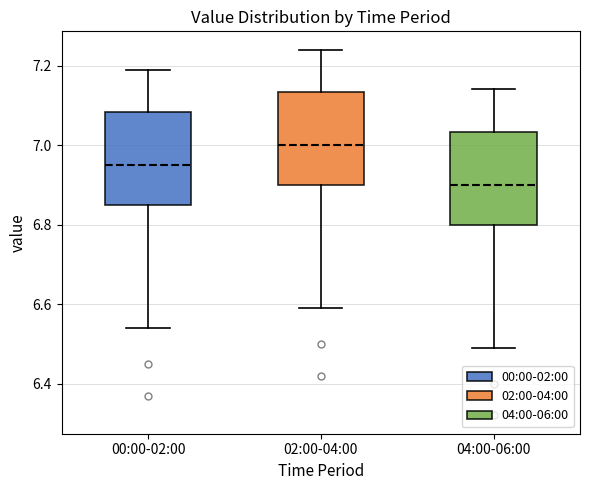

Reading left to right, transcribe this box plot: for each box, give where its median line is, the range the box spans, and where its two whiskers end, as read against the y-axis. The values are not printed on the chart, so give them approximately, as read against the axis.

00:00-02:00: median 6.96, box 6.86 to 7.08, whiskers 6.54 to 7.20
02:00-04:00: median 7.00, box 6.90 to 7.14, whiskers 6.60 to 7.24
04:00-06:00: median 6.90, box 6.80 to 7.04, whiskers 6.50 to 7.14